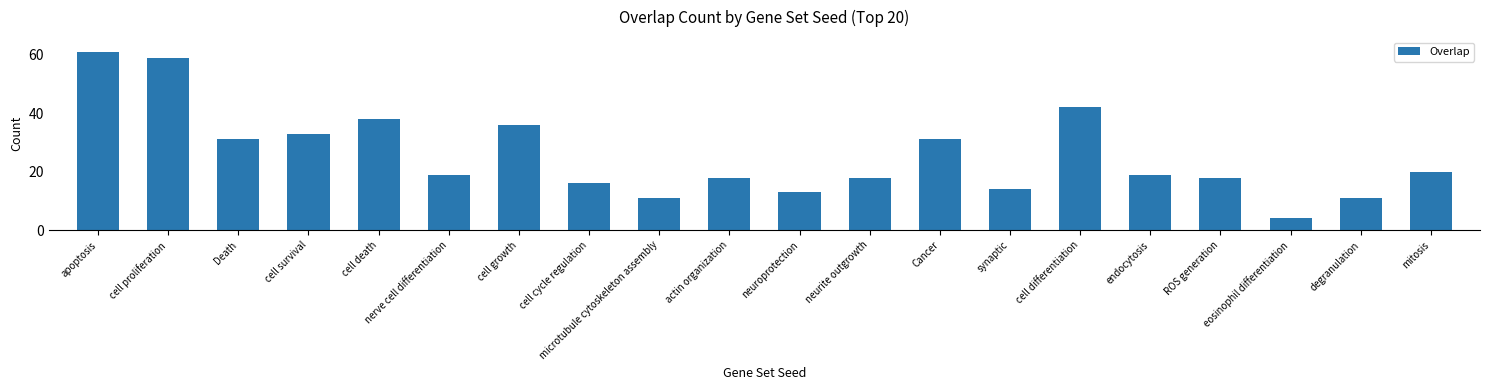

What is the approximate value at nerve cell differentiation, to the nearest 5?

20